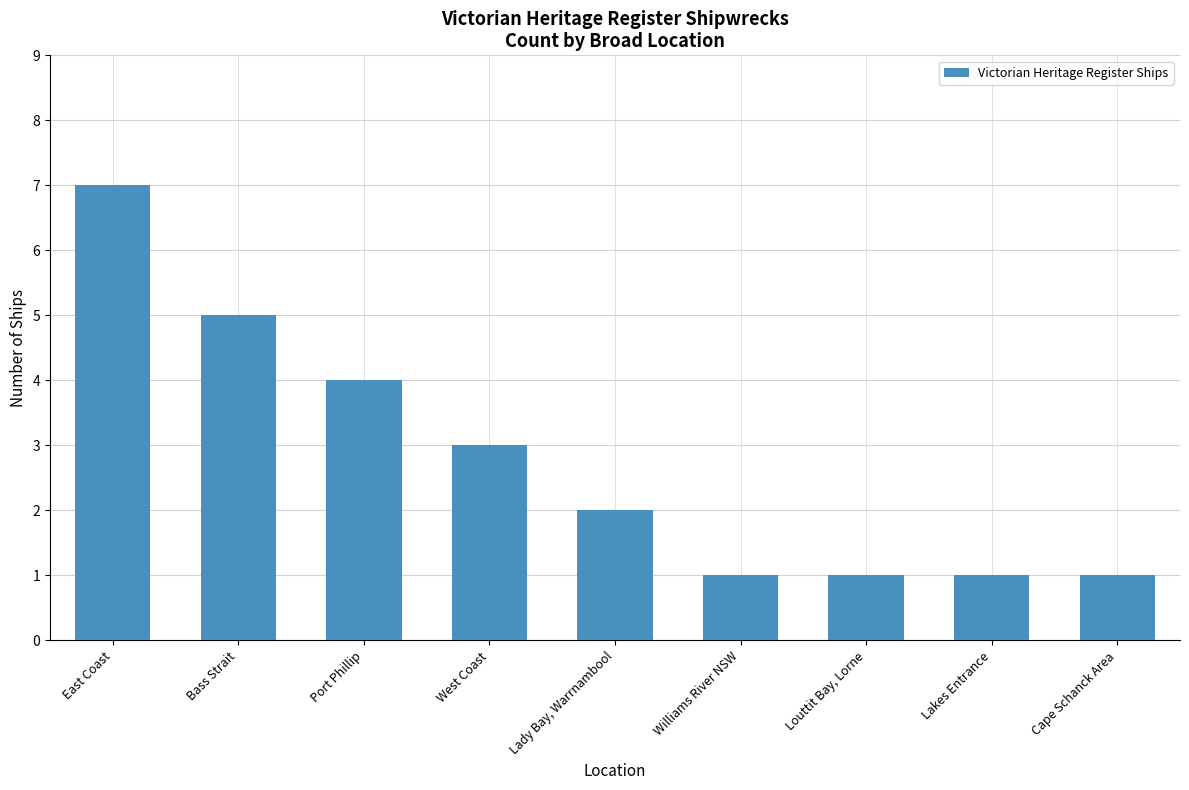

What is the sum of the values at Port Phillip and Louttit Bay, Lorne?

5